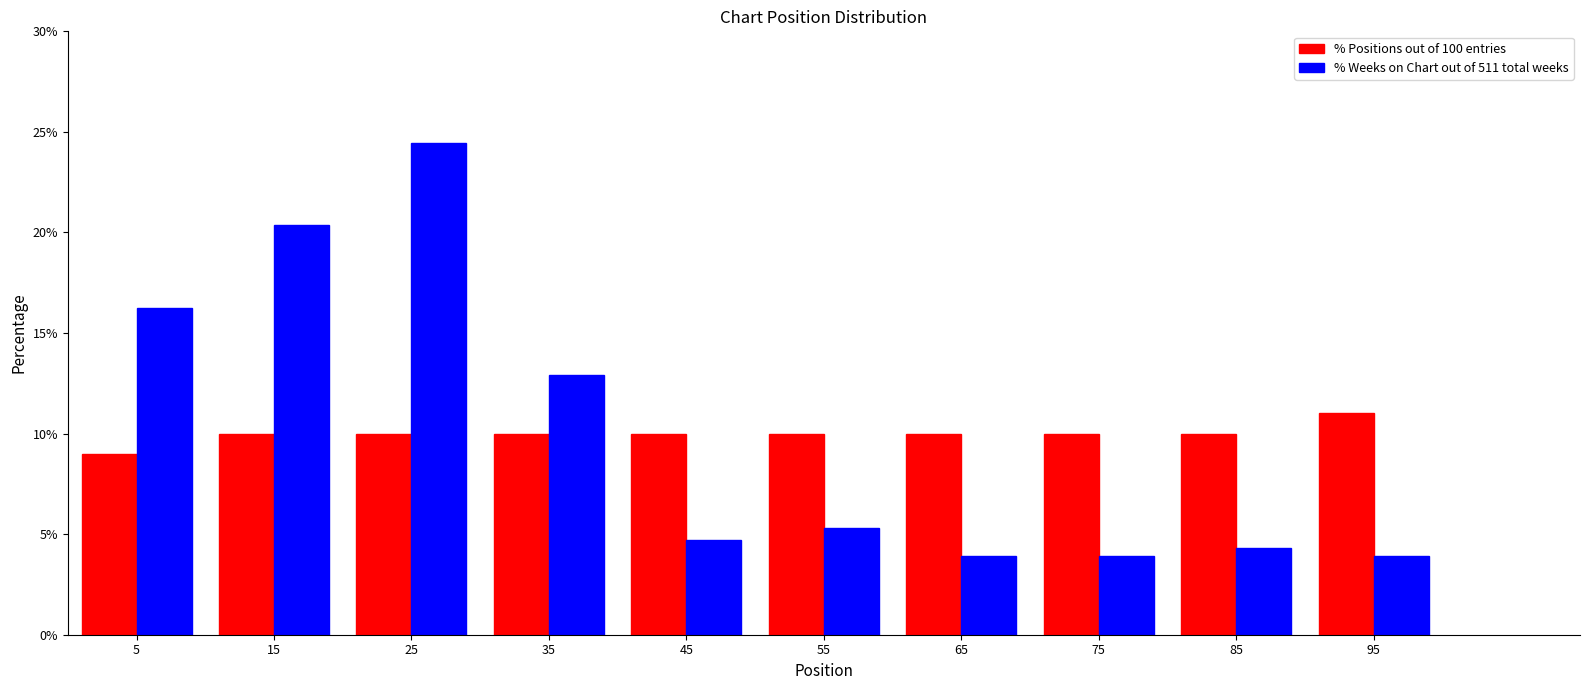

Reading left to right, list every range on the x-axis with the height of the bar of each series over it. The values are not printed on the chart, so give them approximately, as read against the axis.

0 to 10: % Positions out of 100 entries=9.0	% Weeks on Chart out of 511 total weeks=16.0
10 to 20: % Positions out of 100 entries=10.0	% Weeks on Chart out of 511 total weeks=20.5
20 to 30: % Positions out of 100 entries=10.0	% Weeks on Chart out of 511 total weeks=24.5
30 to 40: % Positions out of 100 entries=10.0	% Weeks on Chart out of 511 total weeks=13.0
40 to 50: % Positions out of 100 entries=10.0	% Weeks on Chart out of 511 total weeks=4.5
50 to 60: % Positions out of 100 entries=10.0	% Weeks on Chart out of 511 total weeks=5.5
60 to 70: % Positions out of 100 entries=10.0	% Weeks on Chart out of 511 total weeks=4.0
70 to 80: % Positions out of 100 entries=10.0	% Weeks on Chart out of 511 total weeks=4.0
80 to 90: % Positions out of 100 entries=10.0	% Weeks on Chart out of 511 total weeks=4.5
90 to 100: % Positions out of 100 entries=11.0	% Weeks on Chart out of 511 total weeks=4.0